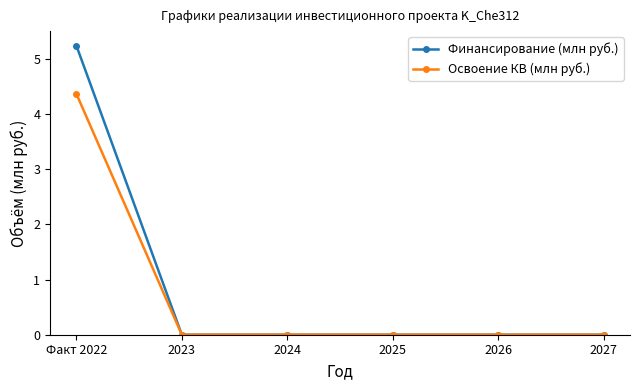

What is the difference between the maximum and second lowest values in the Освоение КВ (млн руб.) series?

4.4